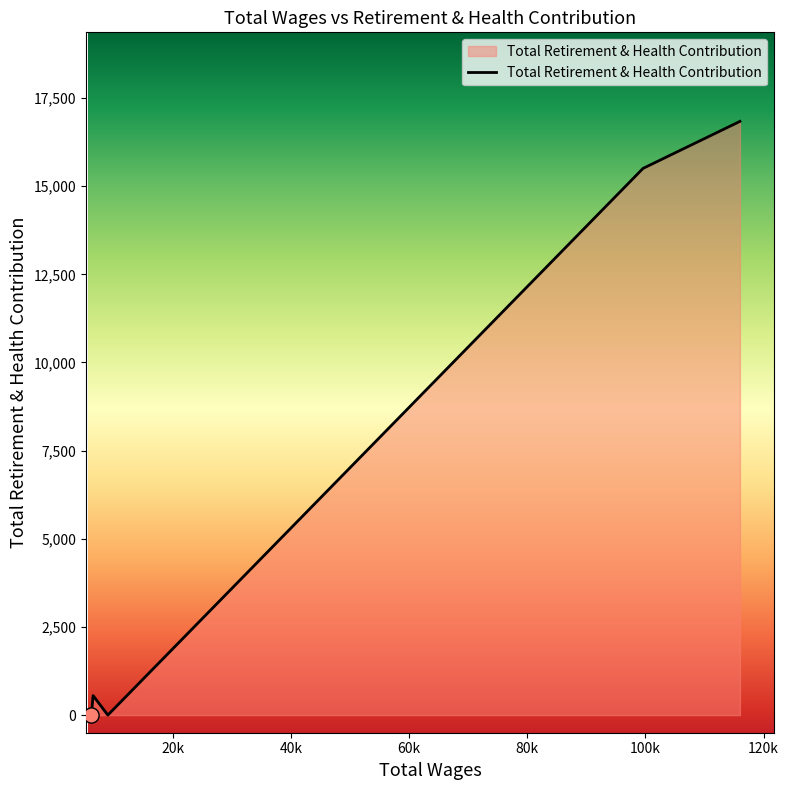

What is the average value?

6579